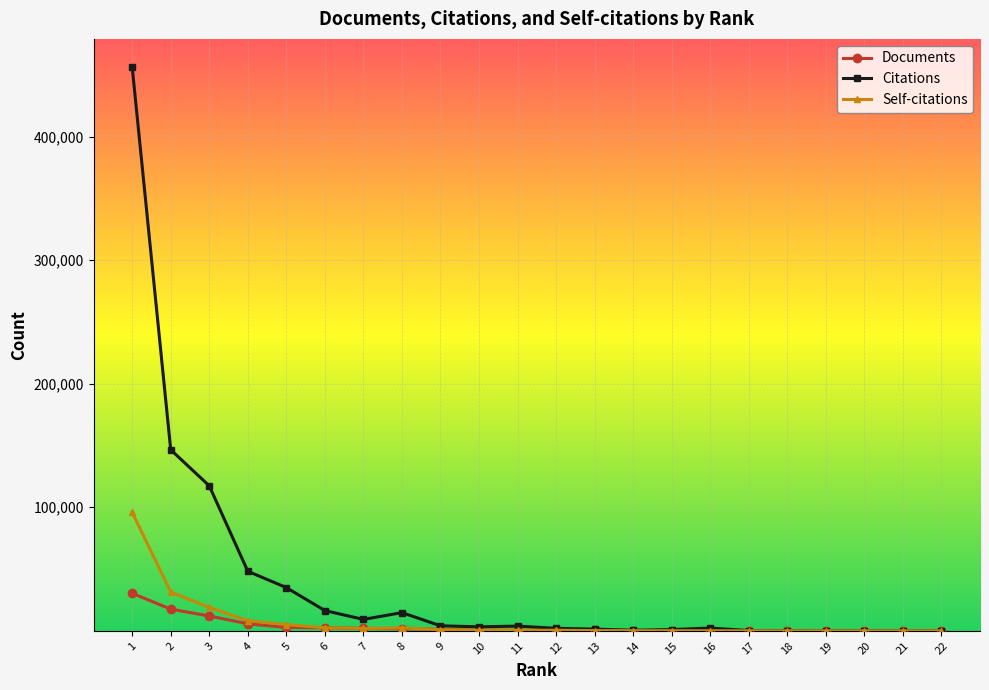

True or false: Citations has more than 0 points higher than both neighbors.

True